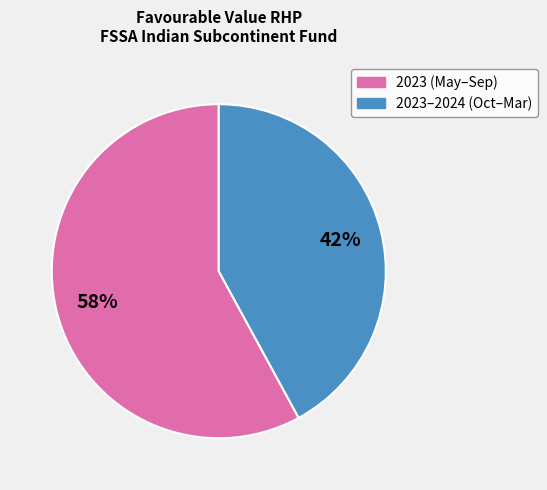

To the nearest percent, what is the average slice percentage?

50%